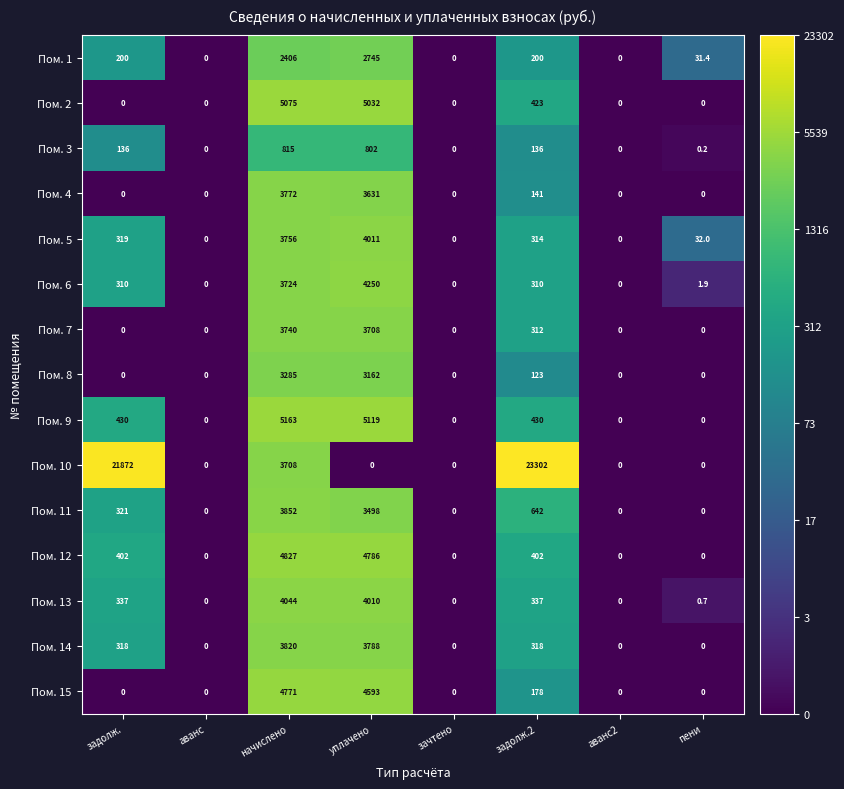

What is the average value of the Пом. 6 series?

1074.5